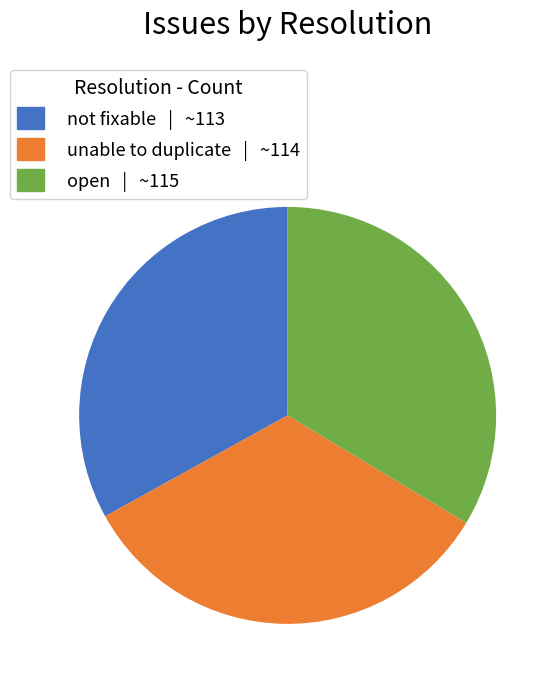

Does not fixable account for over 50% of the chart?

No